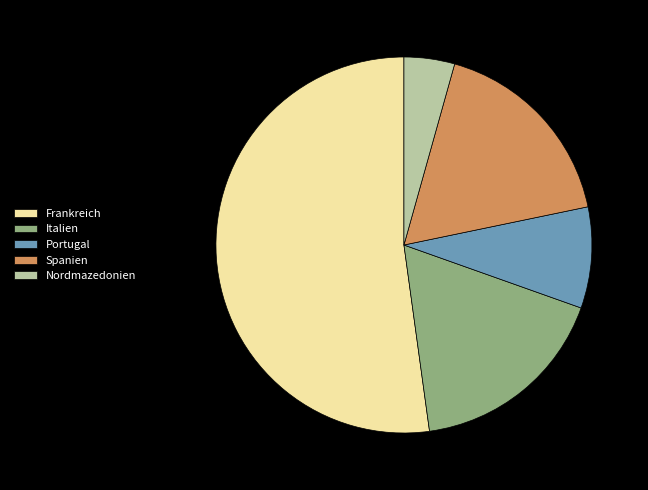

Which has a higher value, Portugal or Italien?

Italien